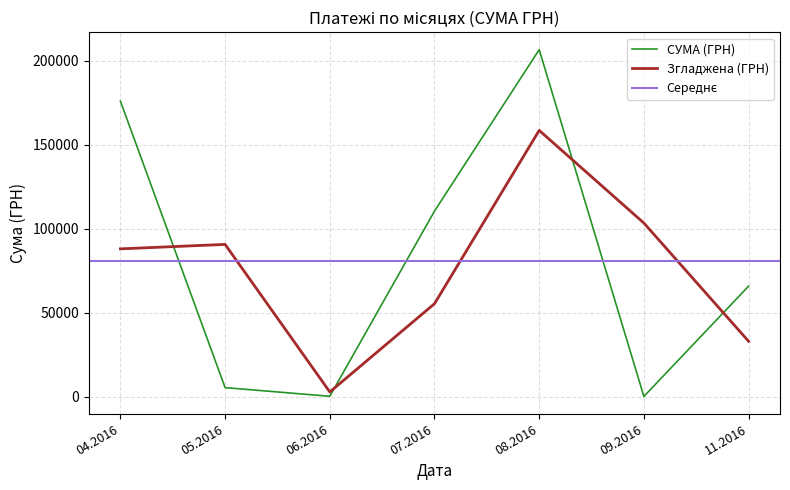

Between which two adjacent categories do Згладжена (ГРН) and СУМА (ГРН) first intersect?

04.2016 and 05.2016